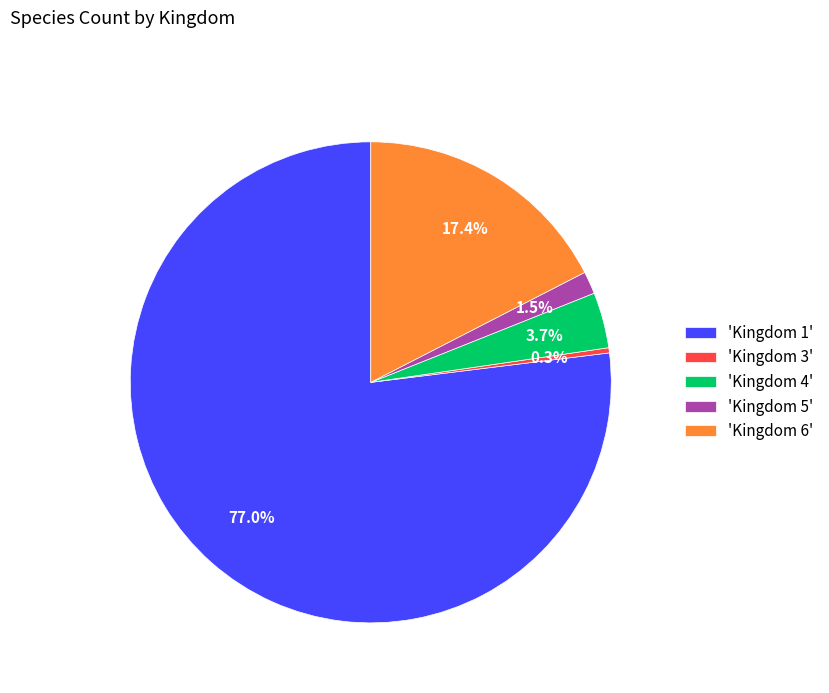

Does any single category account for the majority?

Yes